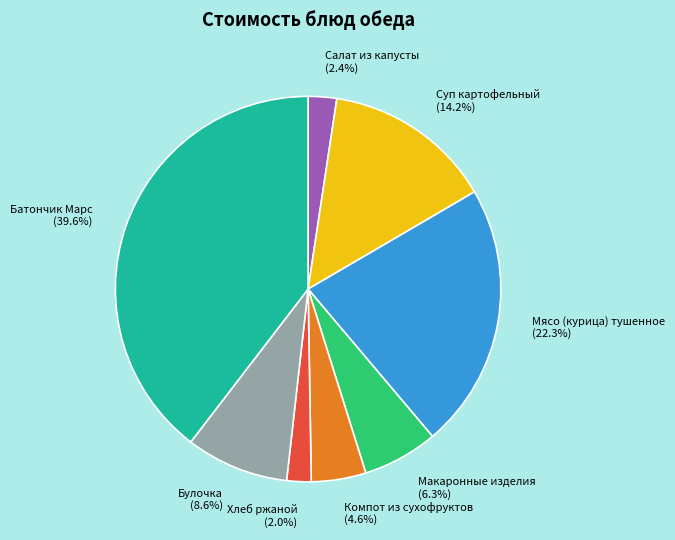

Combined, what portion of the pie is Компот из сухофруктов and Суп картофельный?

18.8%